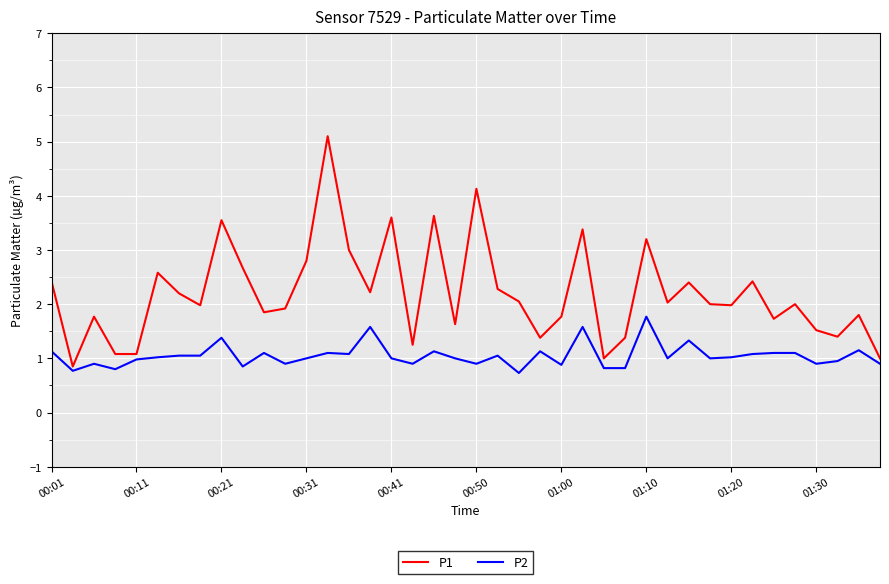

Which series has the largest total across all categories?

P1